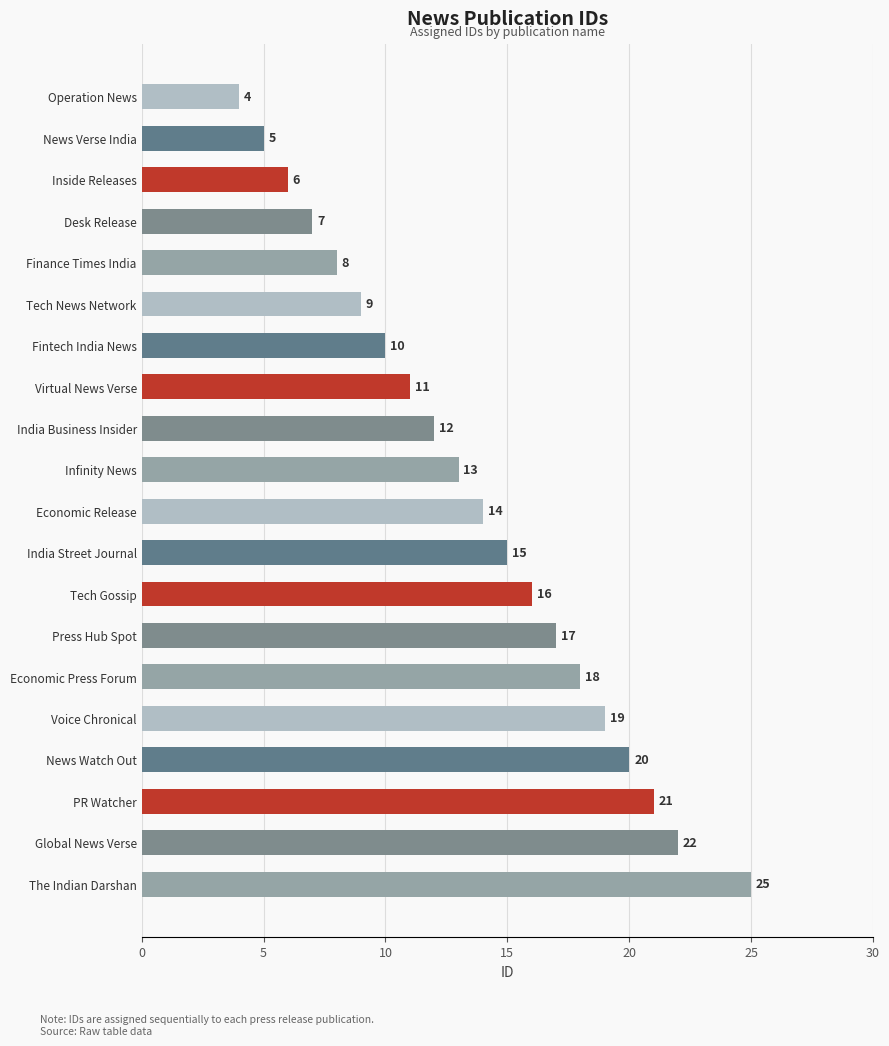

Approximately how many times larger is the value at Finance Times India compared to PR Watcher?

0.4